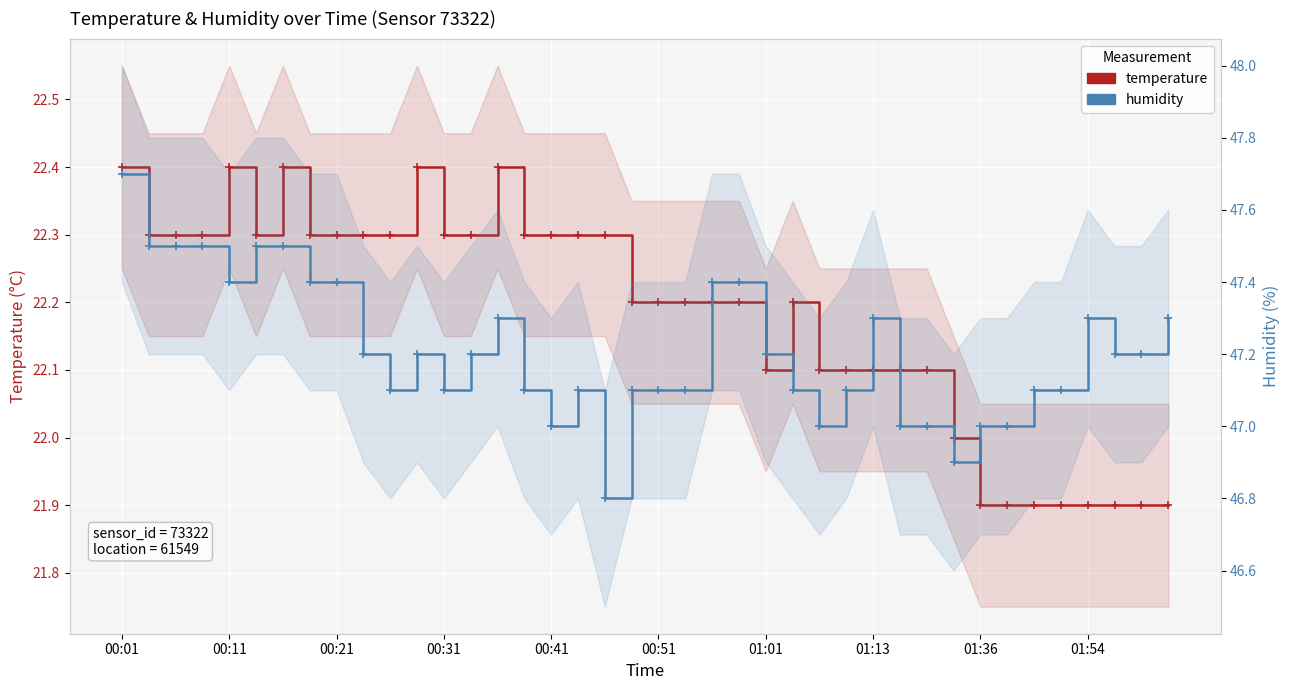

What value does the temperature series have at 10?

22.3